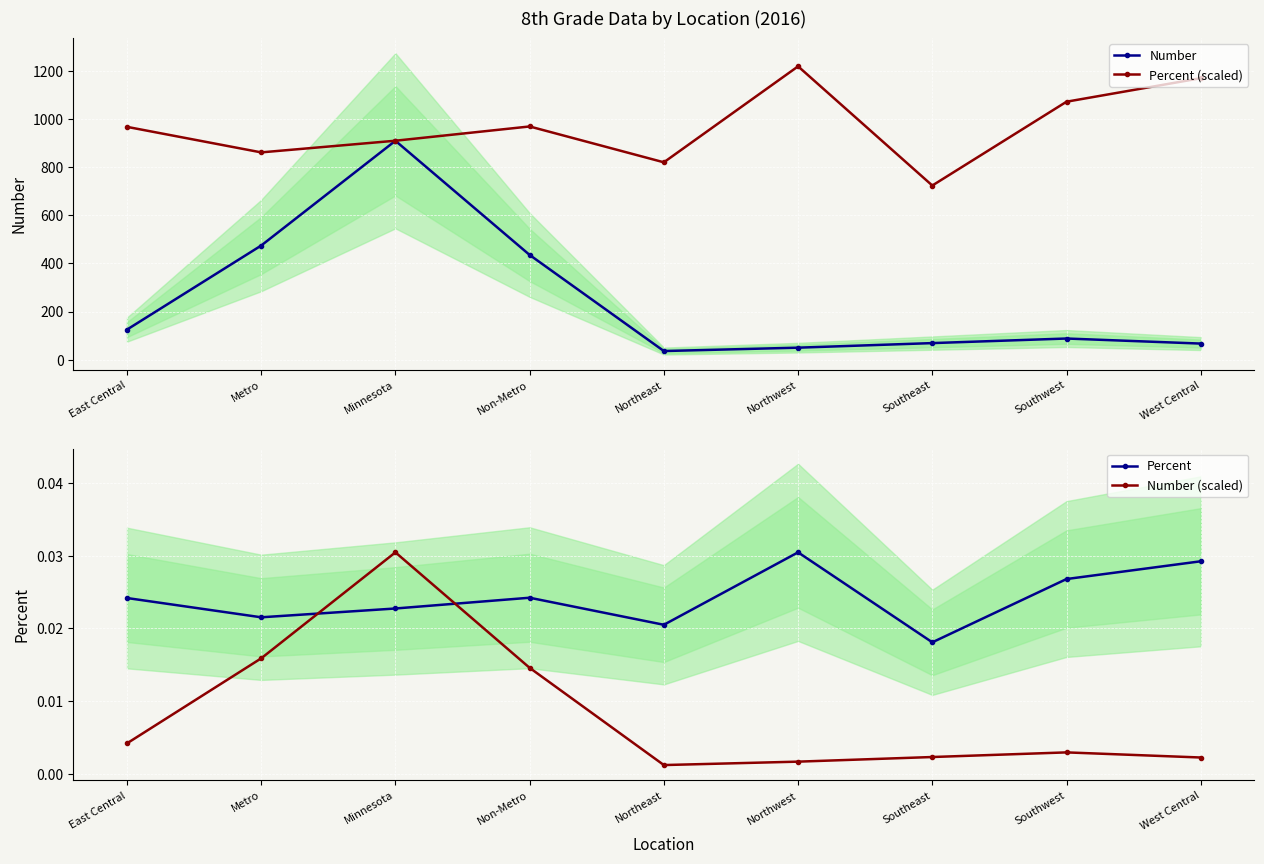

What is the sum of all Number (scaled) values?

0.1